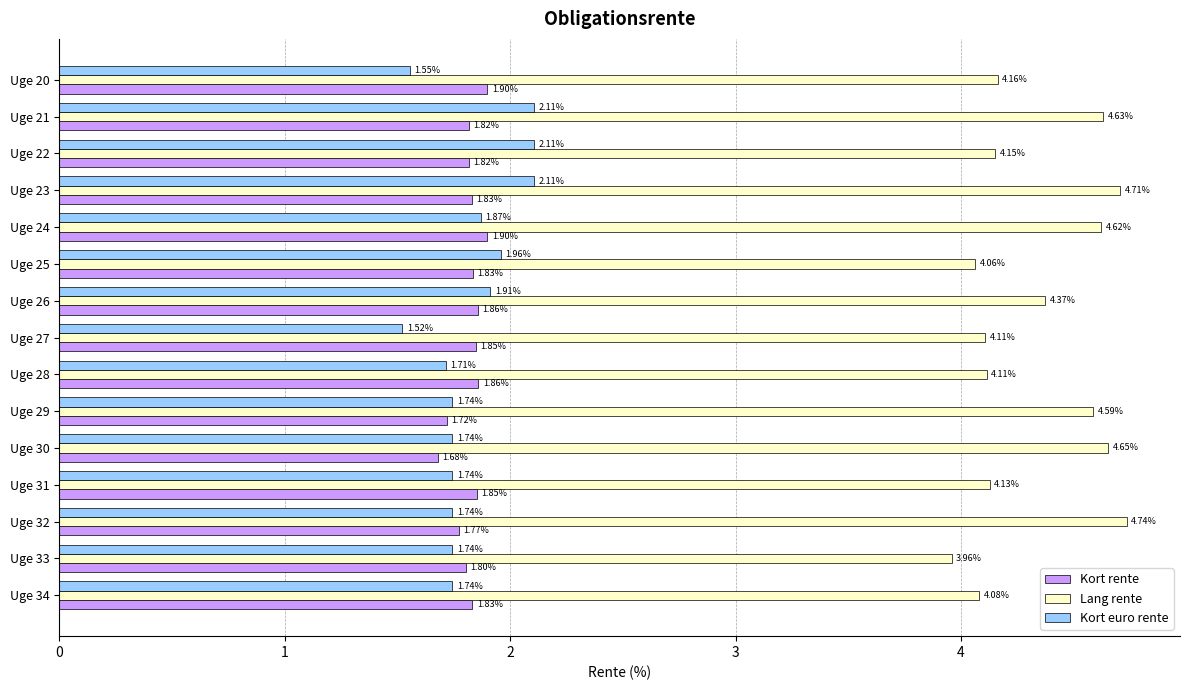

At how many categories does at least one series exceed 3?

15